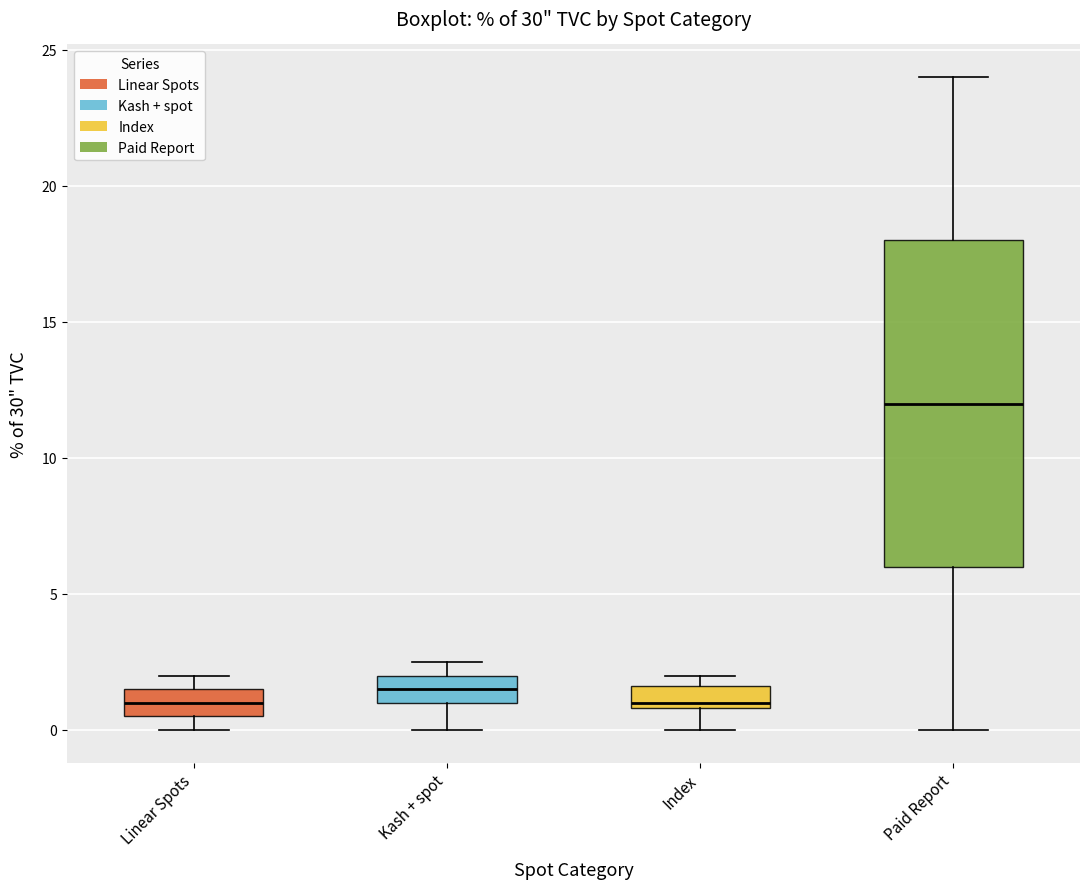

Reading left to right, transcribe this box plot: for each box, give where its median line is, the range the box spans, and where its two whiskers end, as read against the y-axis. The values are not printed on the chart, so give them approximately, as read against the axis.

Linear Spots: median 1.0, box 0.5 to 1.5, whiskers 0.0 to 2.0
Kash + spot: median 1.5, box 1.0 to 2.0, whiskers 0.0 to 2.5
Index: median 1.0 (just above the box's lower edge), box 1.0 to 1.5, whiskers 0.0 to 2.0
Paid Report: median 12.0, box 6.0 to 18.0, whiskers 0.0 to 24.0